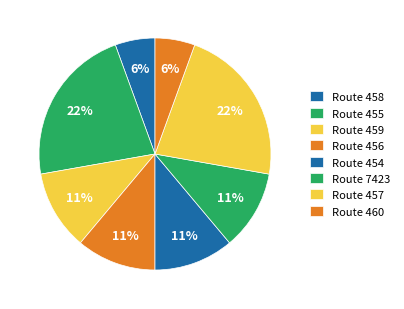

Count the number of slices in the pie.

8